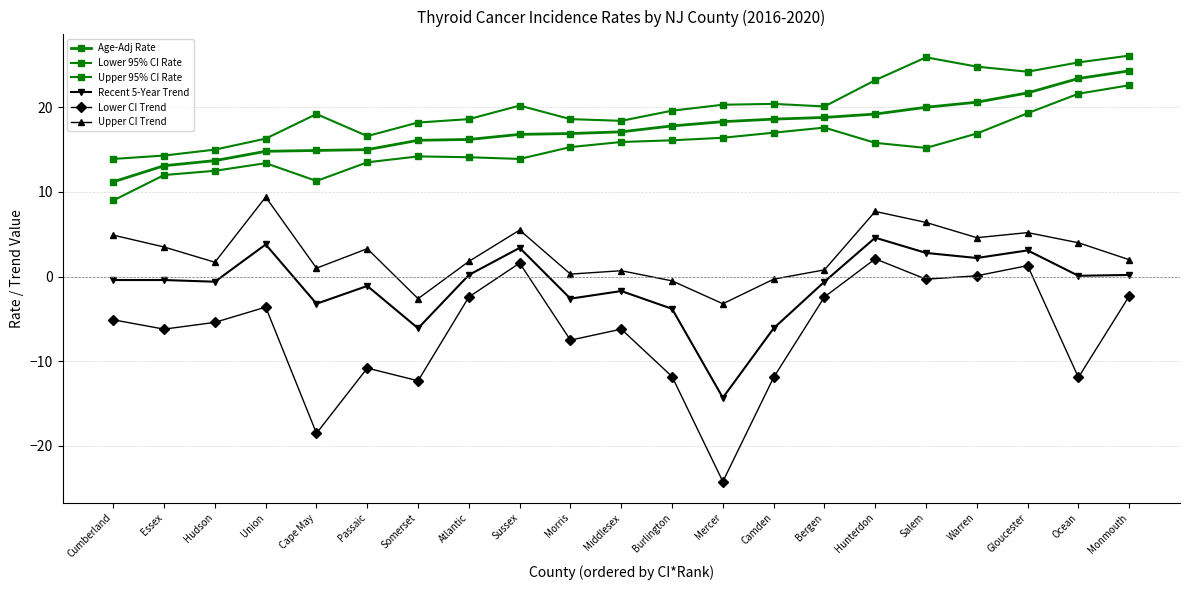

How many interior local valleys does the Recent 5-Year Trend series have?

7